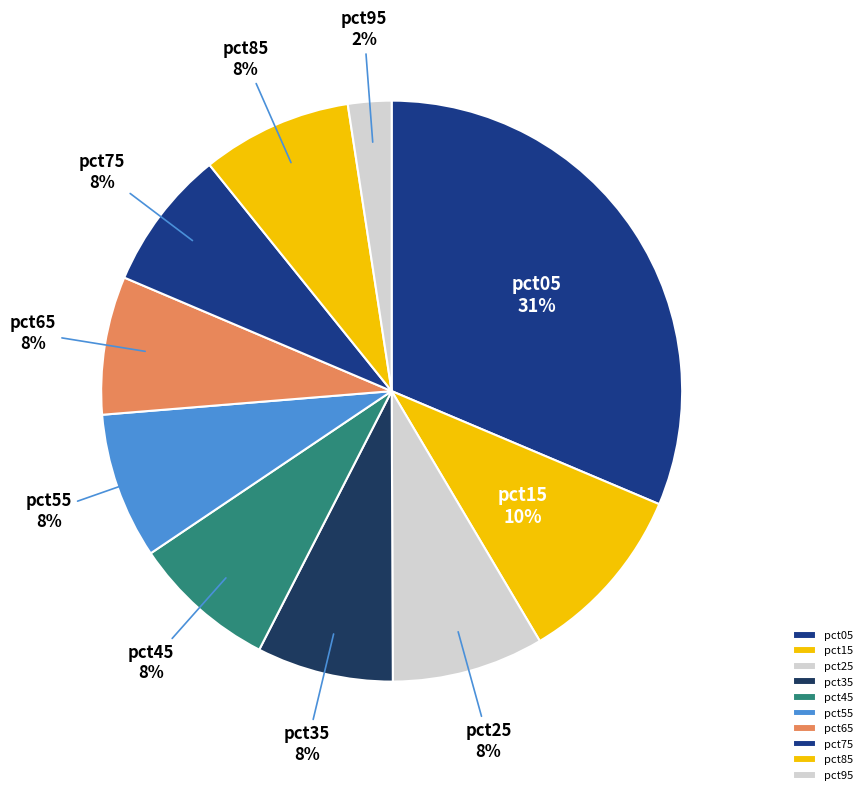

How many slices are in this pie chart?

10